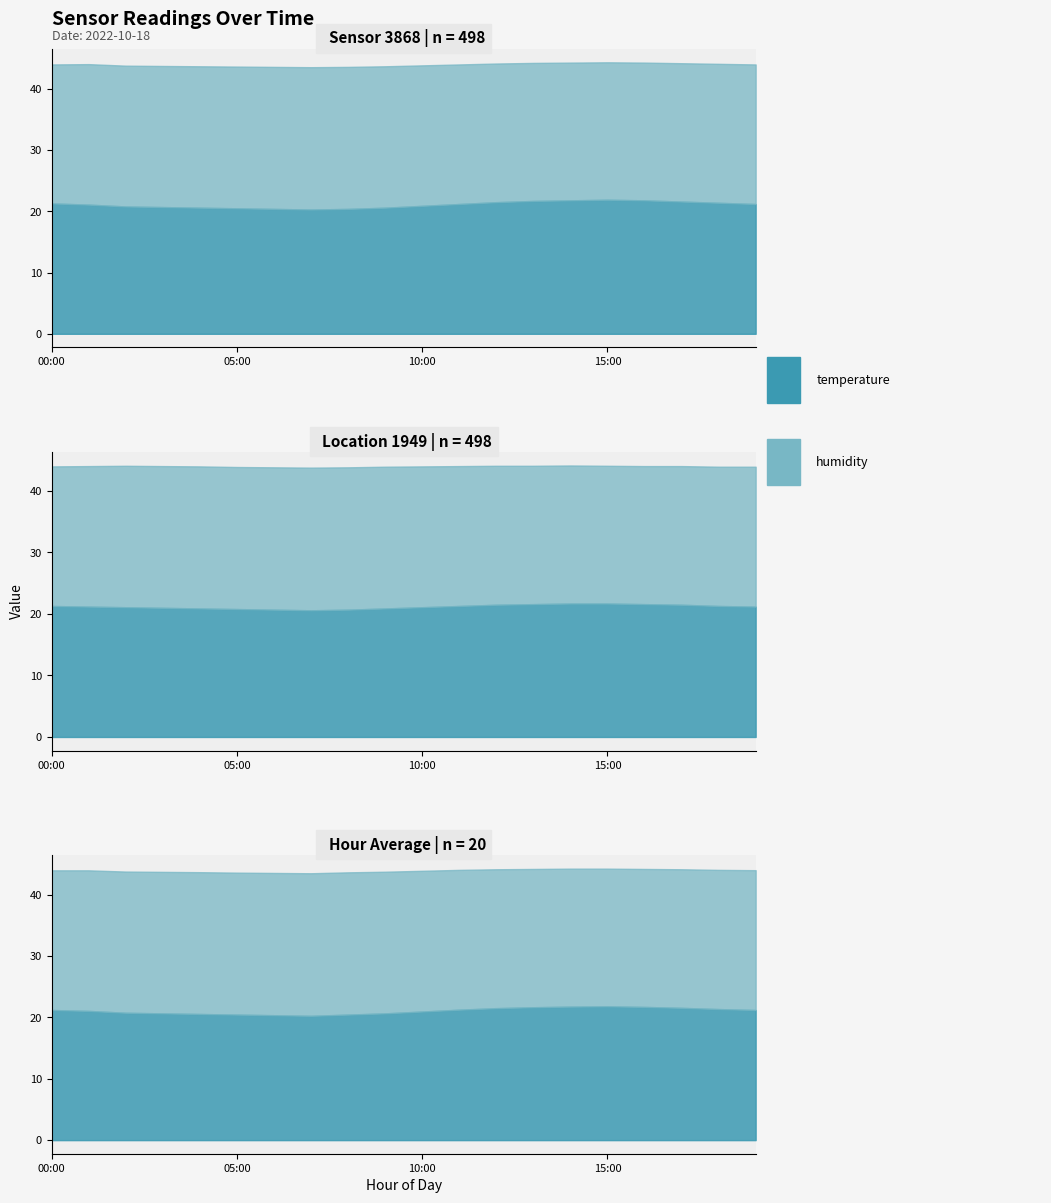

Rank the series at 15:00 from lowest to highest value.

temperature, humidity